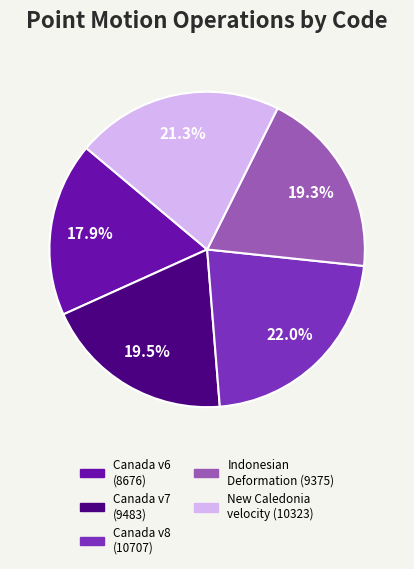

Is there a majority slice in this chart?

No